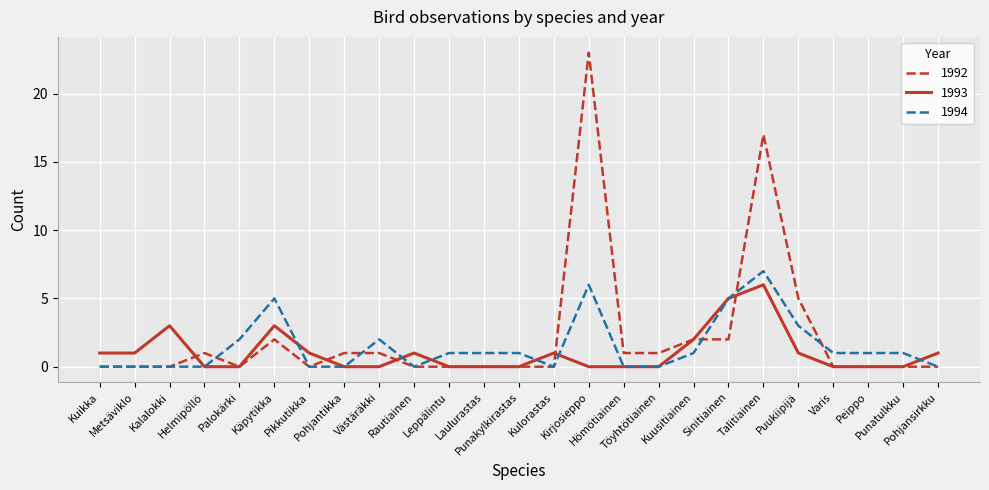

Which series has the largest range (max minus min)?

1992